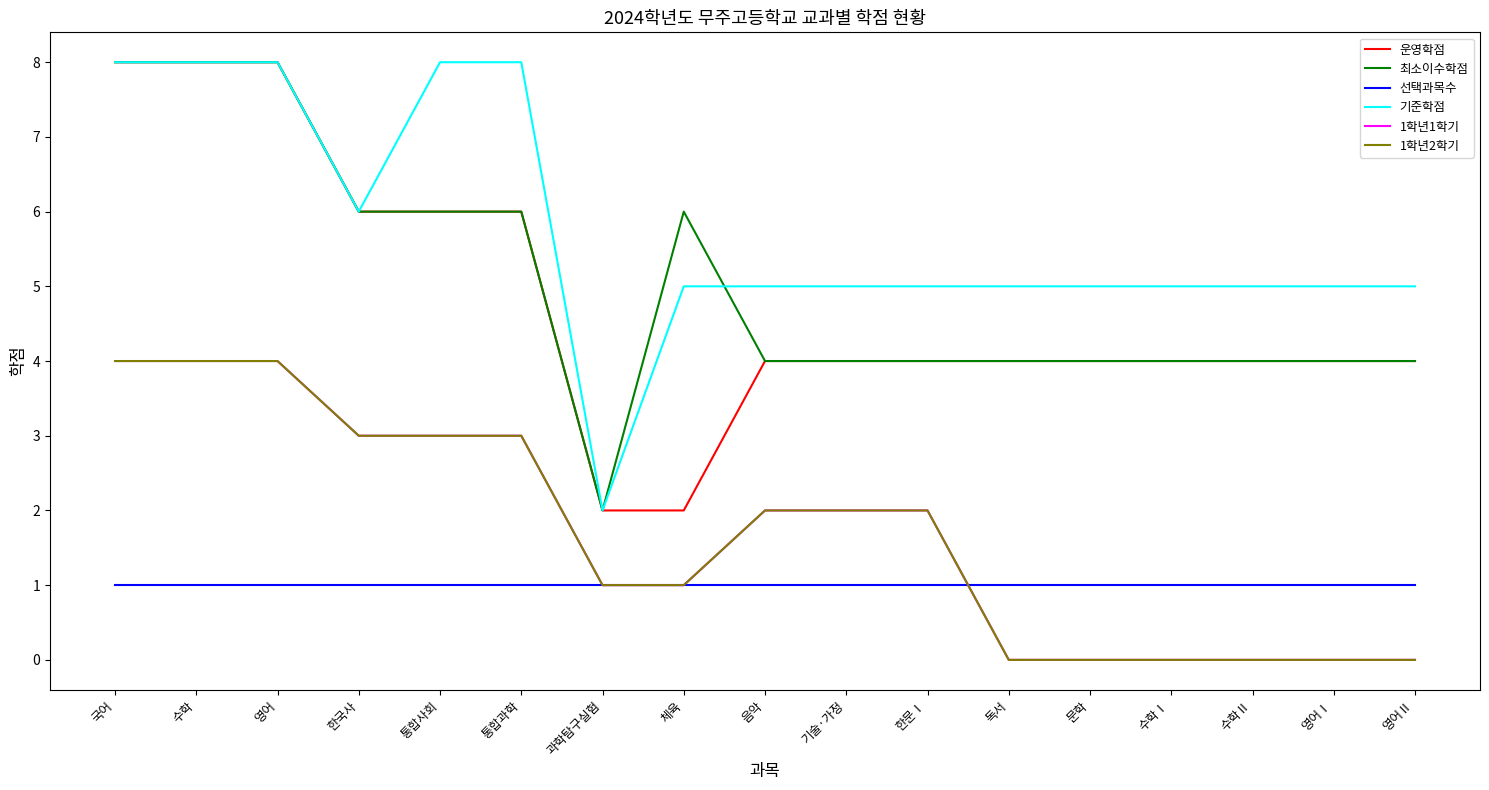

What is the sum of the 기준학점 values at 독서 and 영어?

13